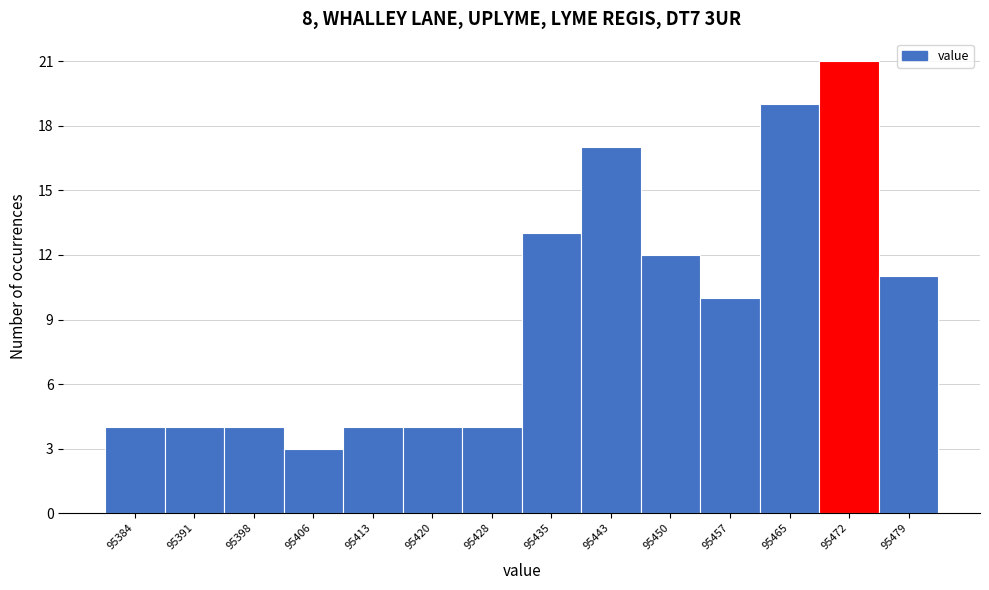

Reading left to right, transcribe this chart: for each bar, give the range it covers on the x-axis and its height. Neither the bar edges nor the heights are printed on the chart, so give them approximately, as read against the axes.

95380 to 95387: 4
95387 to 95395: 4
95395 to 95402: 4
95402 to 95409: 3
95409 to 95417: 4
95417 to 95424: 4
95424 to 95432: 4
95432 to 95439: 13
95439 to 95446: 17
95446 to 95454: 12
95454 to 95461: 10
95461 to 95468: 19
95468 to 95476: 21
95476 to 95483: 11